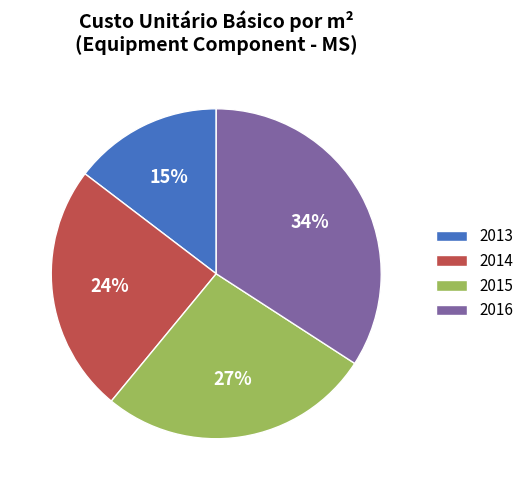

Does any single category account for the majority?

No